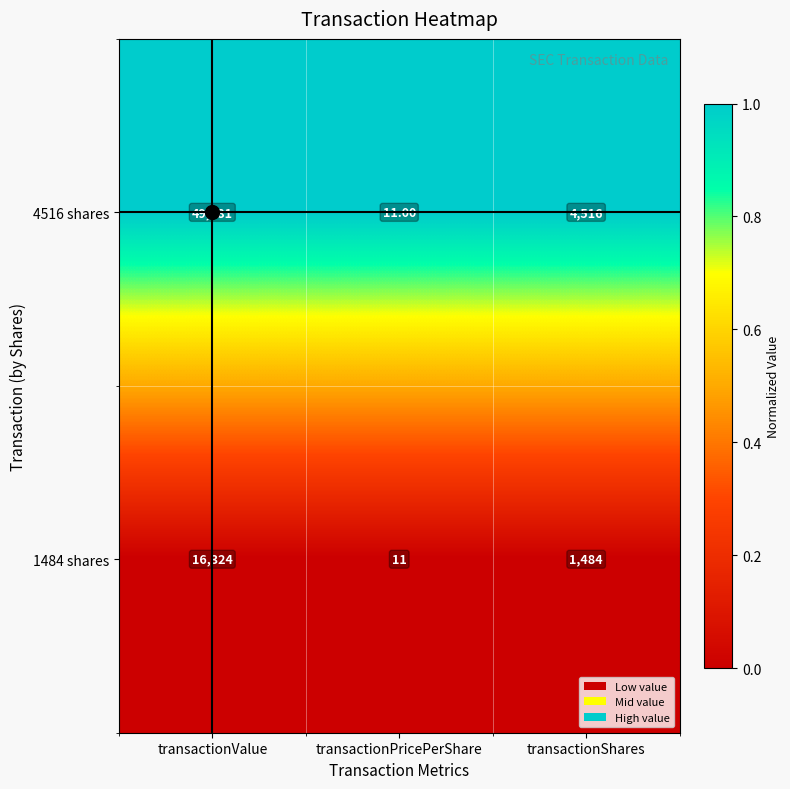

What is the total value across all series at transactionValue?

66005